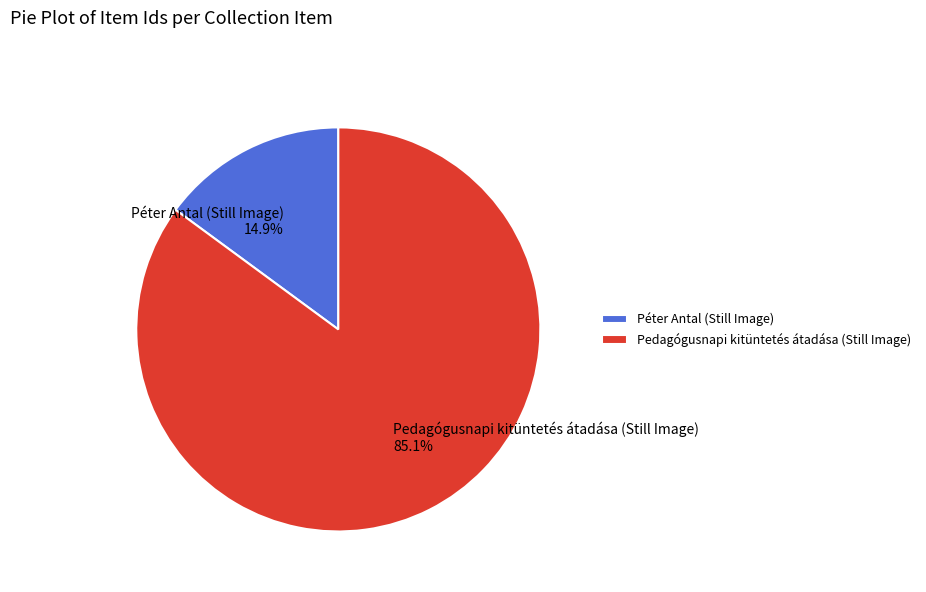

Which has a higher value, Péter Antal (Still Image) or Pedagógusnapi kitüntetés átadása (Still Image)?

Pedagógusnapi kitüntetés átadása (Still Image)